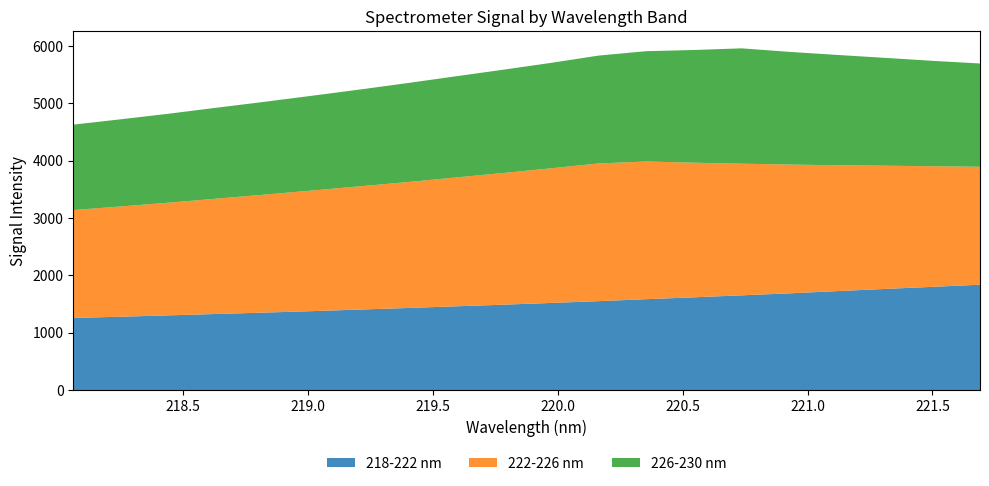

Reading left to right, transcribe all the data shown in this chart.

218-222 nm: 218.0596=1259.0	218.2508=1280.1	218.442=1303.5	218.6332=1328.0	218.8244=1352.1	219.0156=1377.4	219.2067=1404.8	219.3979=1432.3	219.589=1461.0	219.7801=1489.6	219.9712=1520.0	220.1623=1551.4	220.3533=1585.8	220.5444=1618.3	220.7354=1652.8	220.9264=1687.4	221.1174=1726.4	221.3083=1764.2	221.4993=1800.8	221.6902=1838.4
222-226 nm: 218.0596=1881.0	218.2508=1923.4	218.442=1965.5	218.6332=2011.1	218.8244=2056.6	219.0156=2103.4	219.2067=2149.4	219.3979=2195.9	219.589=2246.1	219.7801=2296.4	219.9712=2347.6	220.1623=2401.3	220.3533=2401.3	220.5444=2347.6	220.7354=2296.4	220.9264=2246.1	221.1174=2195.9	221.3083=2149.4	221.4993=2103.4	221.6902=2056.6
226-230 nm: 218.0596=1489.6	218.2508=1520.0	218.442=1551.4	218.6332=1585.8	218.8244=1618.3	219.0156=1652.8	219.2067=1687.4	219.3979=1726.4	219.589=1764.2	219.7801=1800.8	219.9712=1838.4	220.1623=1881.0	220.3533=1923.4	220.5444=1965.5	220.7354=2011.1	220.9264=1965.5	221.1174=1923.4	221.3083=1881.0	221.4993=1838.4	221.6902=1800.8